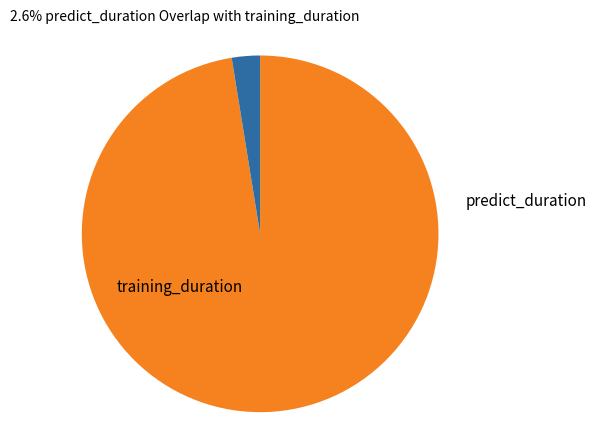

Is the sum of training_duration and predict_duration greater than half?

Yes